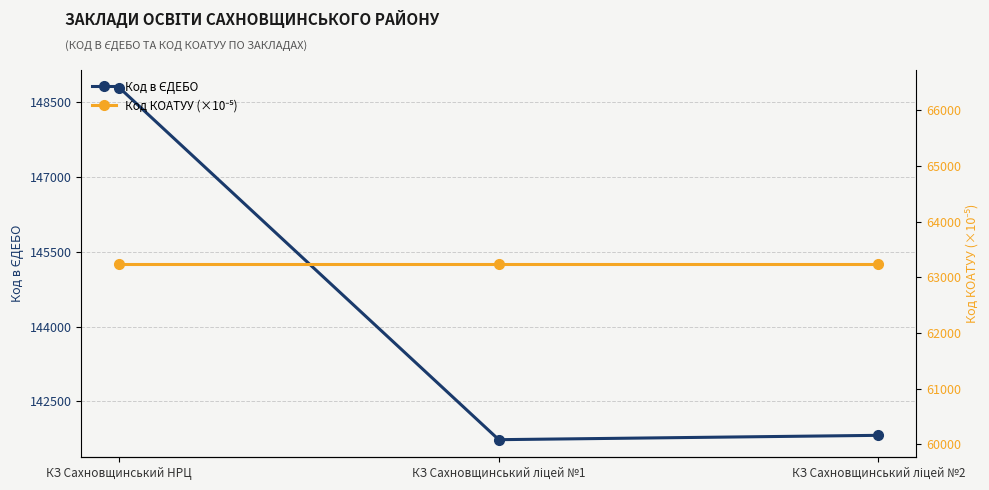

Between КЗ Сахновщинський ліцей №1 and КЗ Сахновщинський ліцей №2, which is larger?

КЗ Сахновщинський ліцей №2